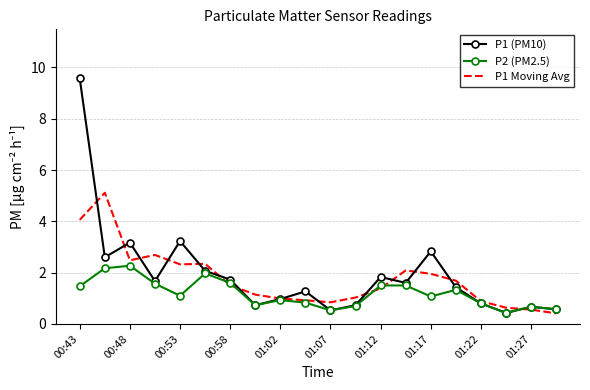

What is the highest value of the P1 (PM10) series?

9.6